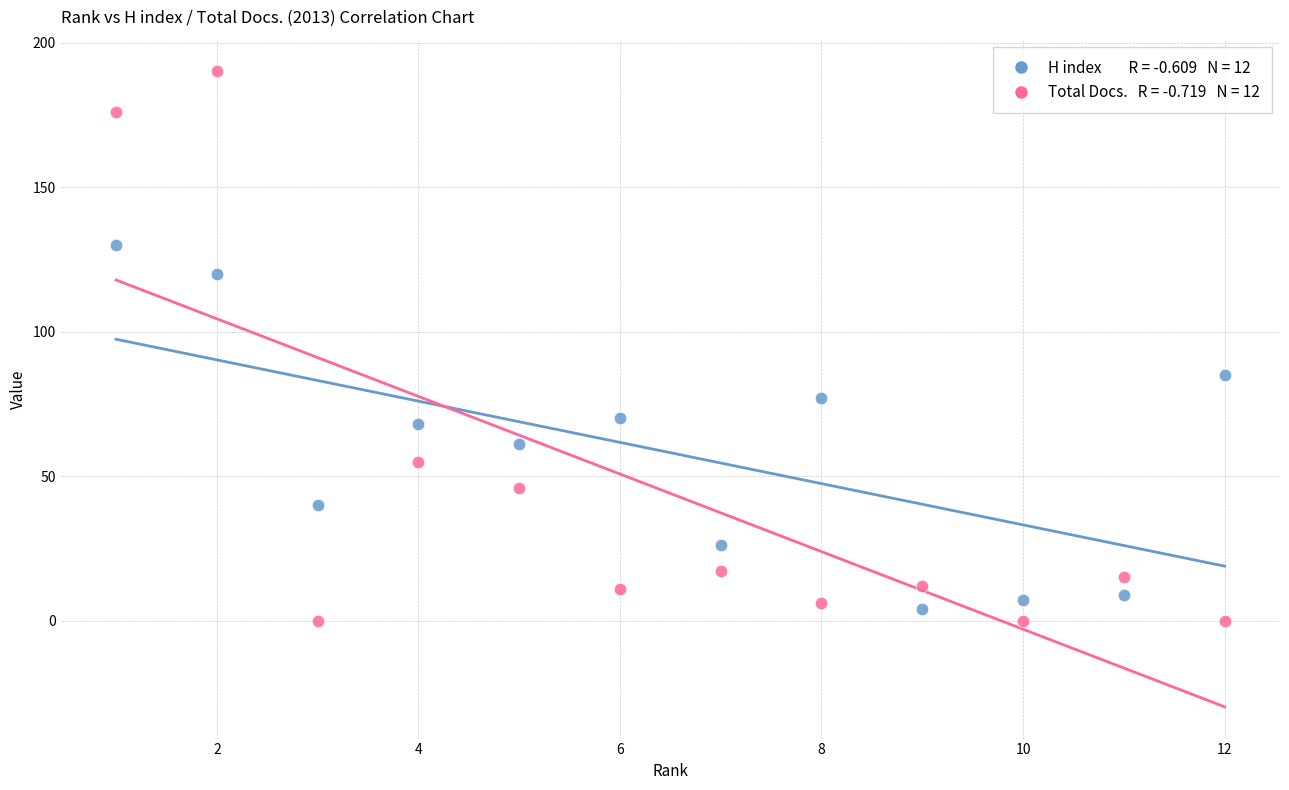

Across all series, what Y value is closest to 95?

85